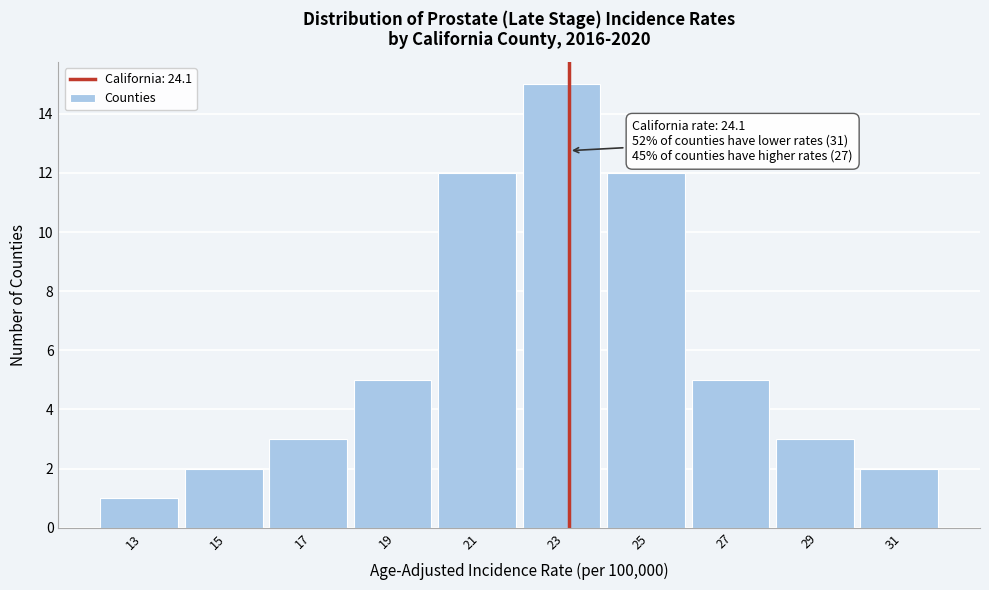

Reading right to left, list all the values displayed in this chart.

31=2	29=3	27=5	25=12	23=15	21=12	19=5	17=3	15=2	13=1